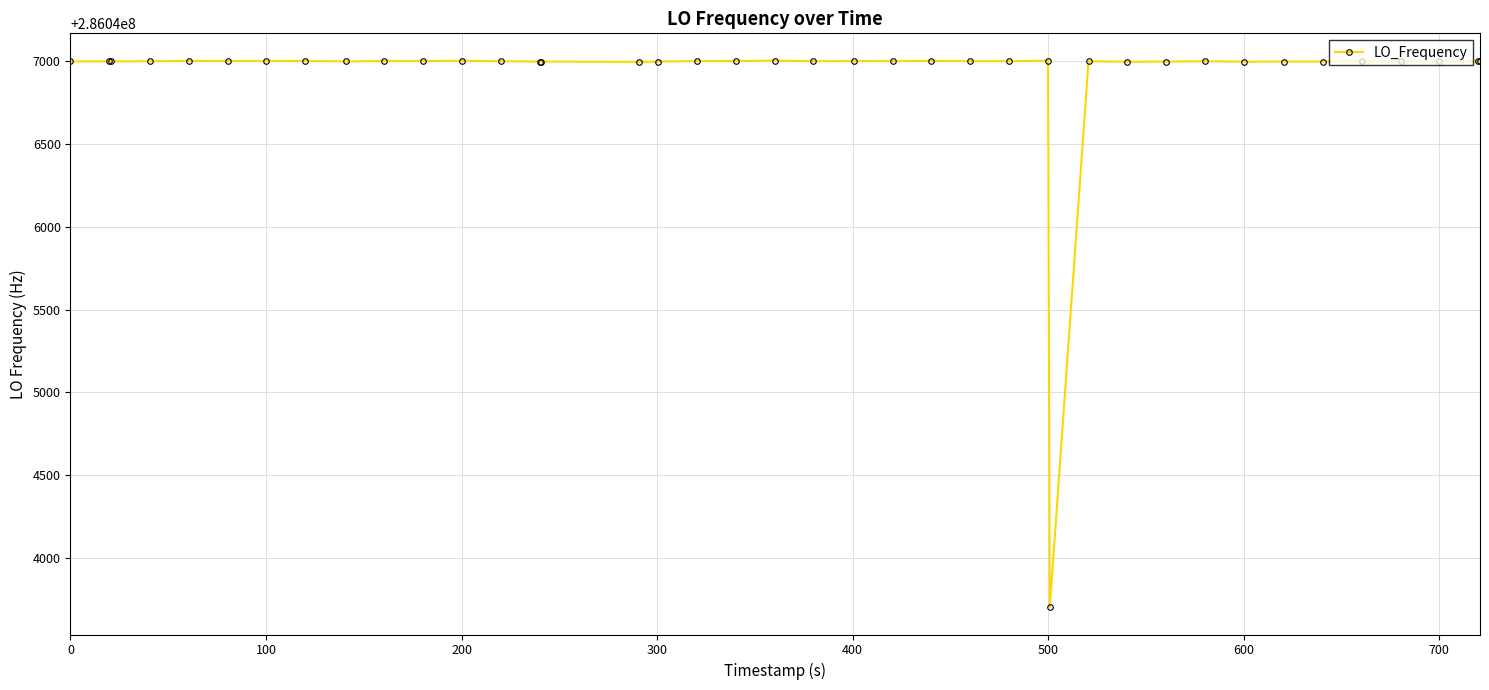

What is the value of the 28th point from the left?

286043701.8